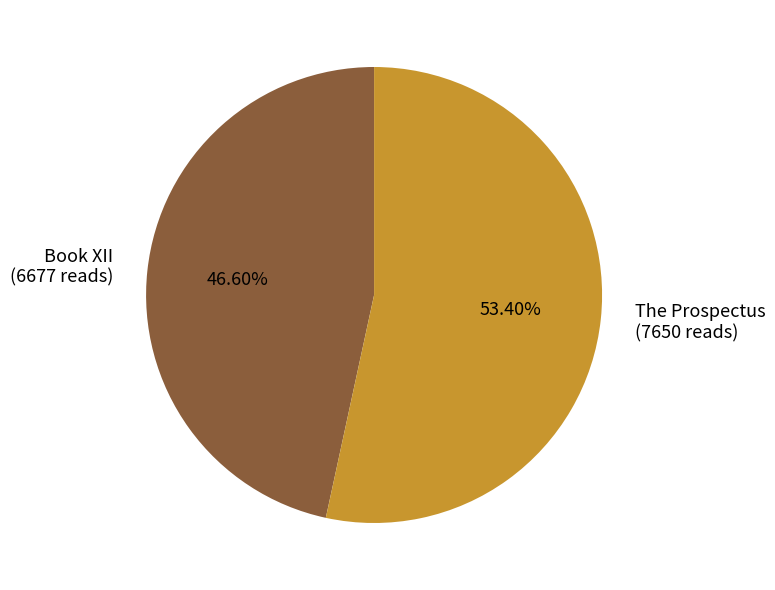

What percentage do Book XII and The Prospectus together represent?

100.0%